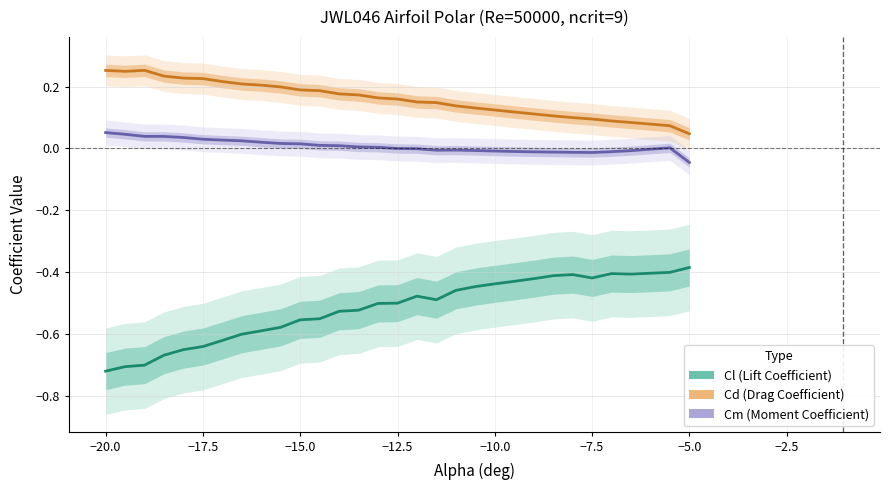

True or false: Cm (Moment Coefficient) has more than 1 points higher than both neighbors.

True